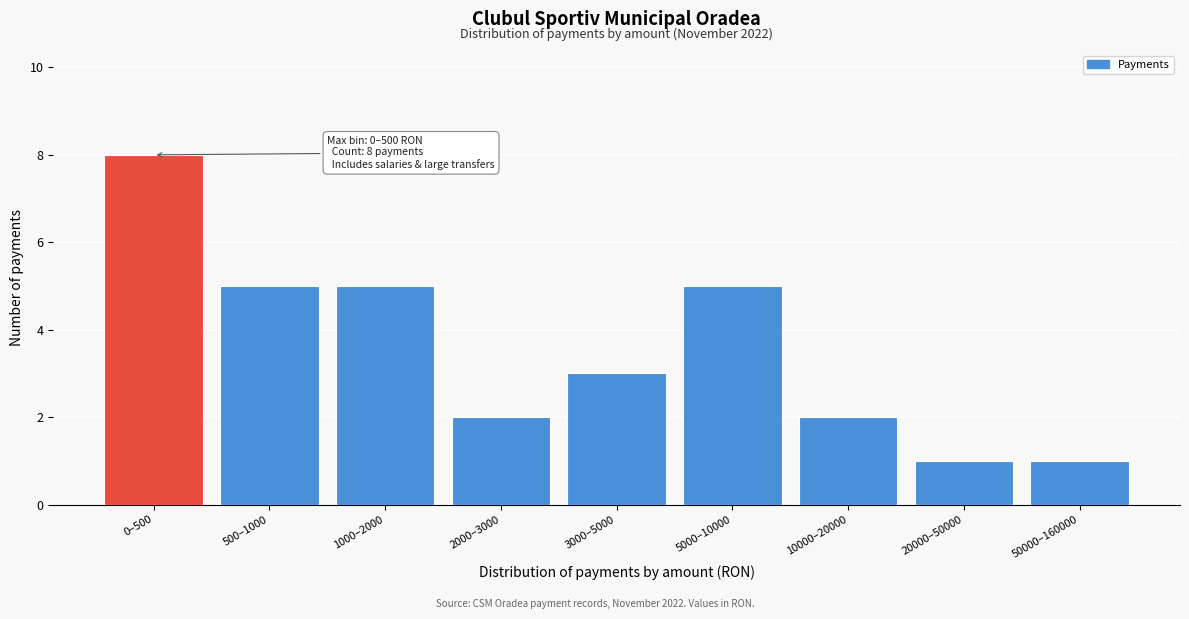

Reading left to right, transcribe all the data shown in this chart.

8	5	5	2	3	5	2	1	1